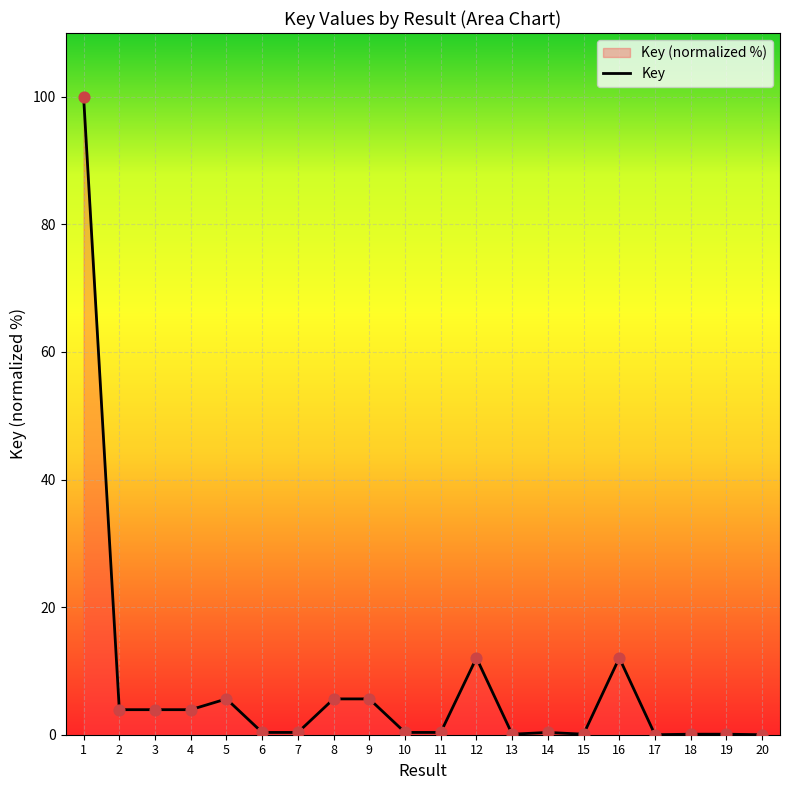

What is the change in value from 11 to 17?

-0.4